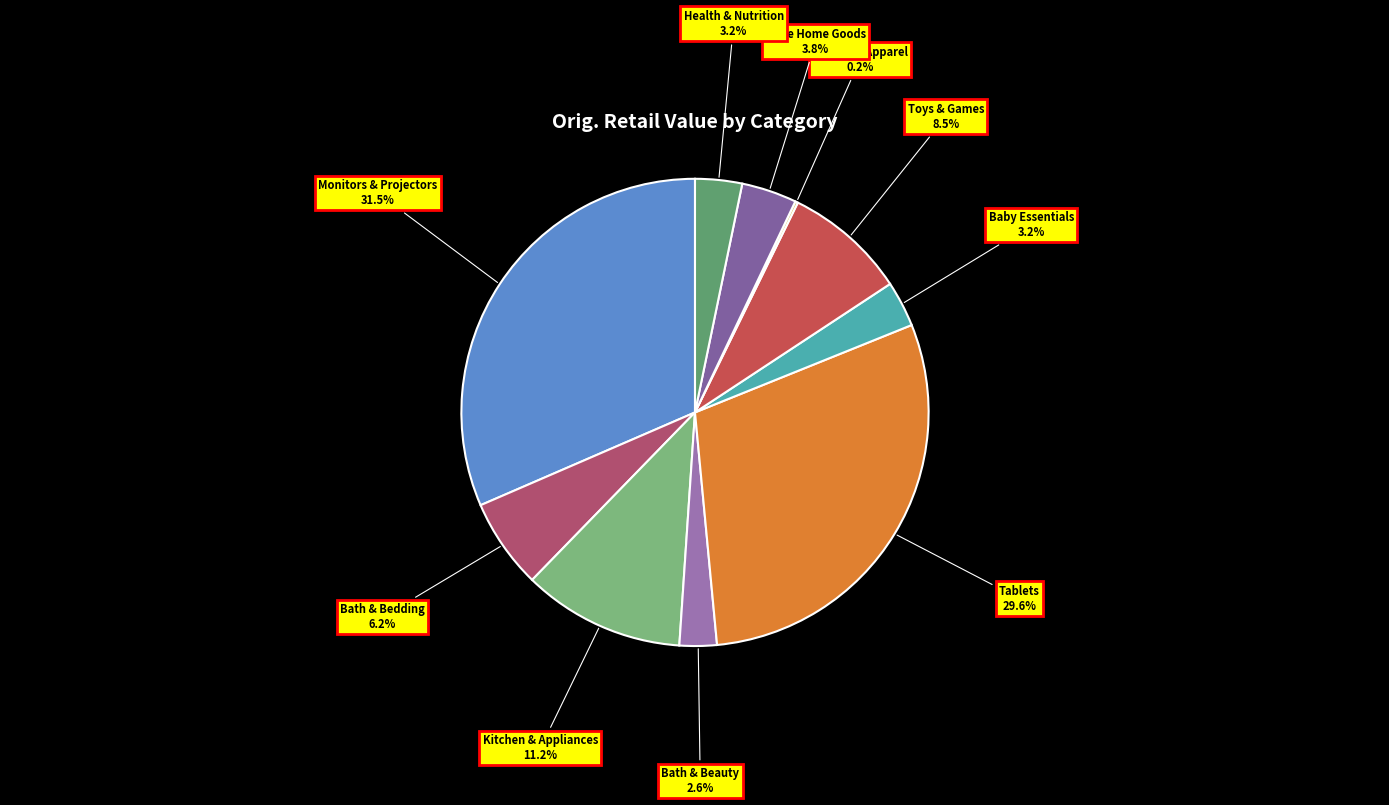

Which category has the biggest portion of the pie?

Monitors & Projectors